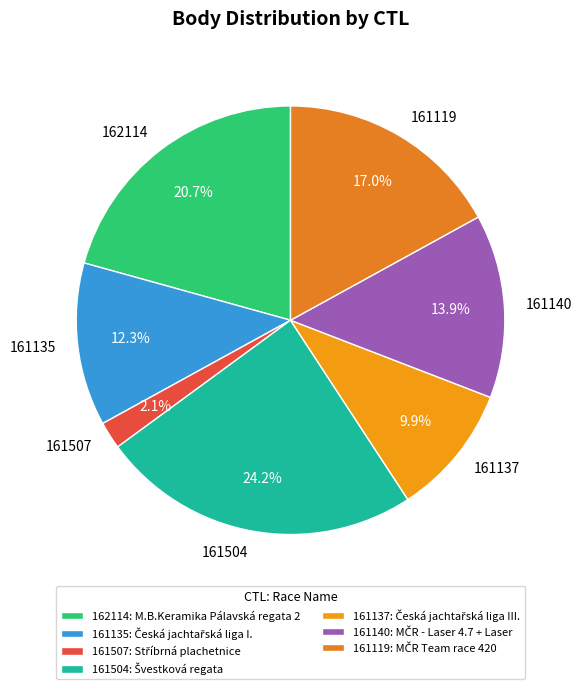

What is the smallest slice in the pie chart?

161507